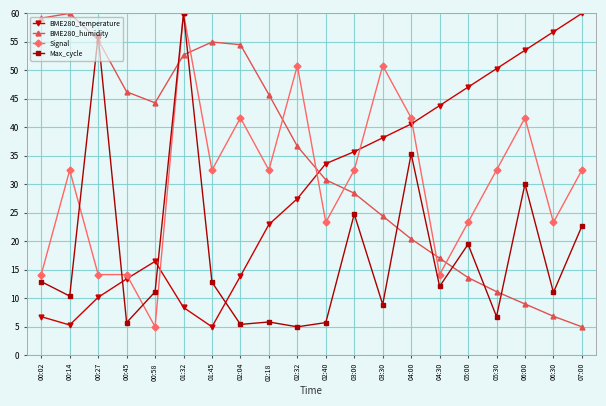

What is the difference between the BME280_humidity values at 00:02 and 06:00?

50.2